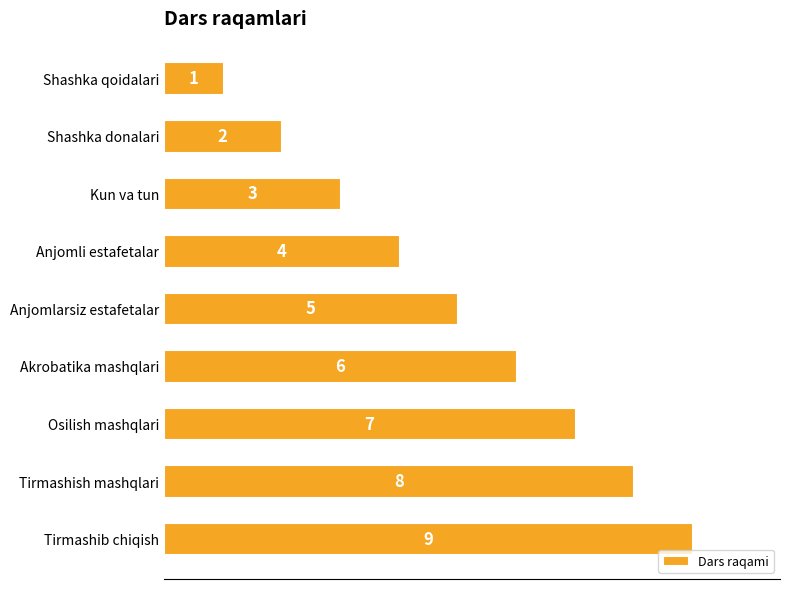

What is the label of the 8th bar from the bottom?

Shashka donalari